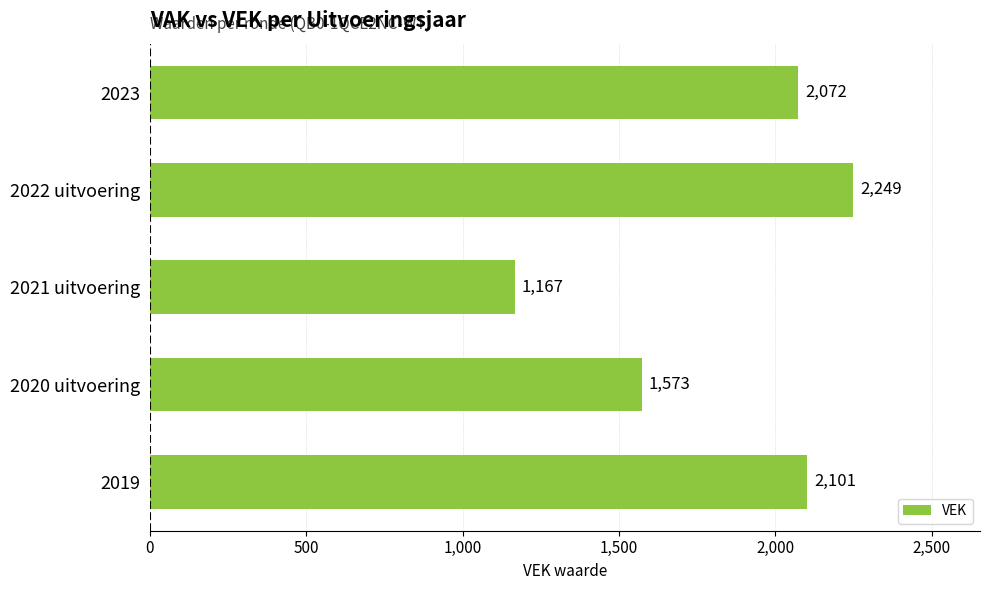

Reading top to bottom, list all the values displayed in this chart.

2023=2072	2022 uitvoering=2249	2021 uitvoering=1167	2020 uitvoering=1573	2019=2101